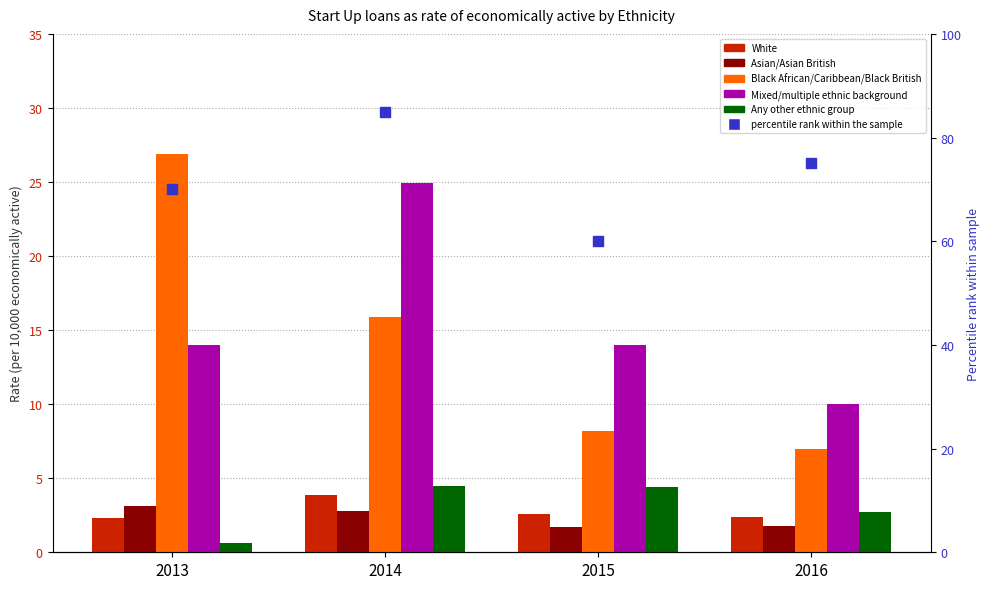

What are all the series names shown in the legend?

White, Asian/Asian British, Black African/Caribbean/Black British, Mixed/multiple ethnic background, Any other ethnic group, percentile rank within the sample